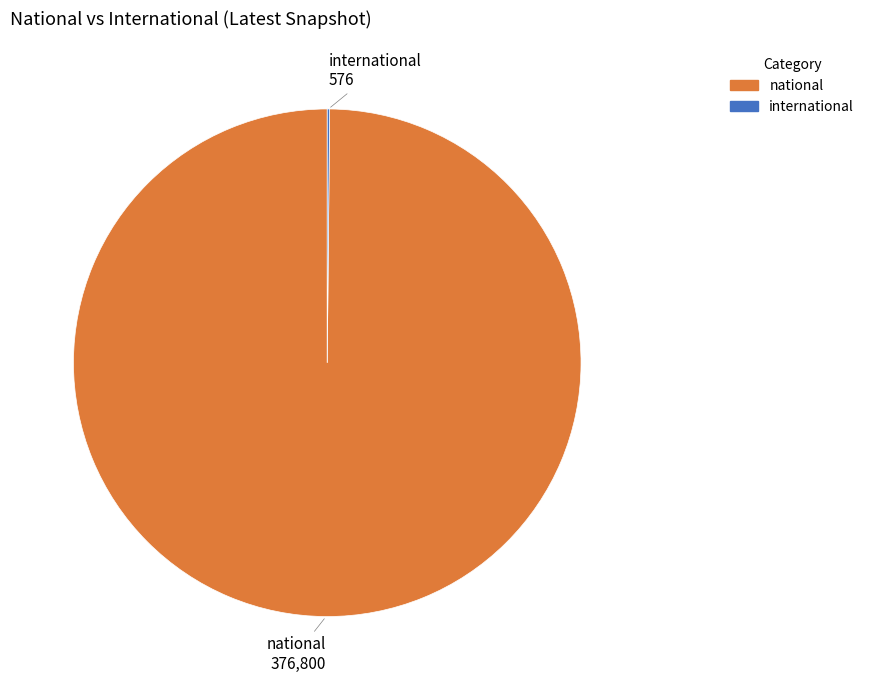

The national slice represents 88% of the pie. True or false?

False